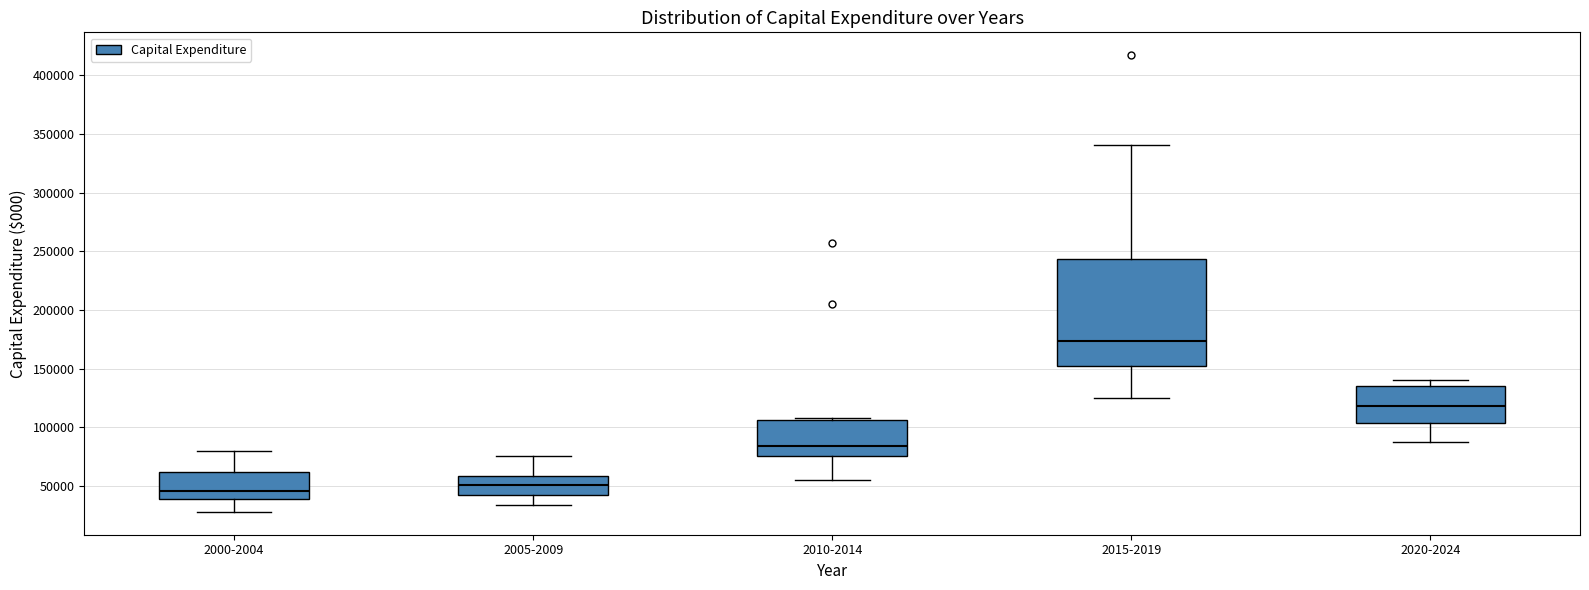

Which box is the tallest, from its lower edge to its upper edge?

2015-2019